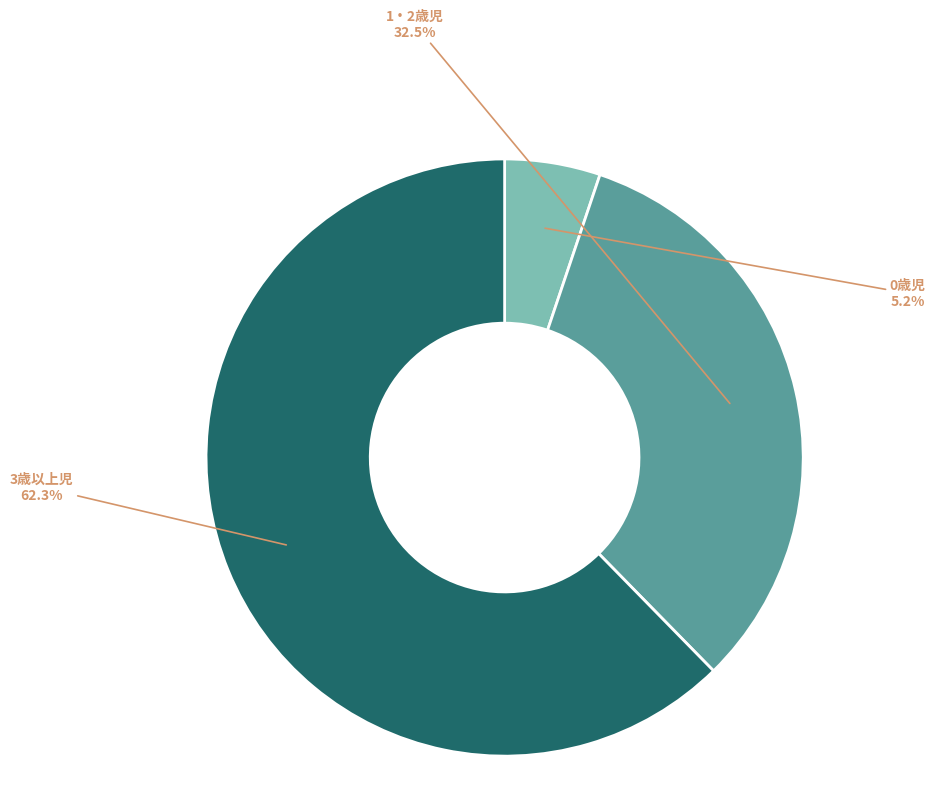

What percentage is NOT represented by 1・2歳児?

67.5%